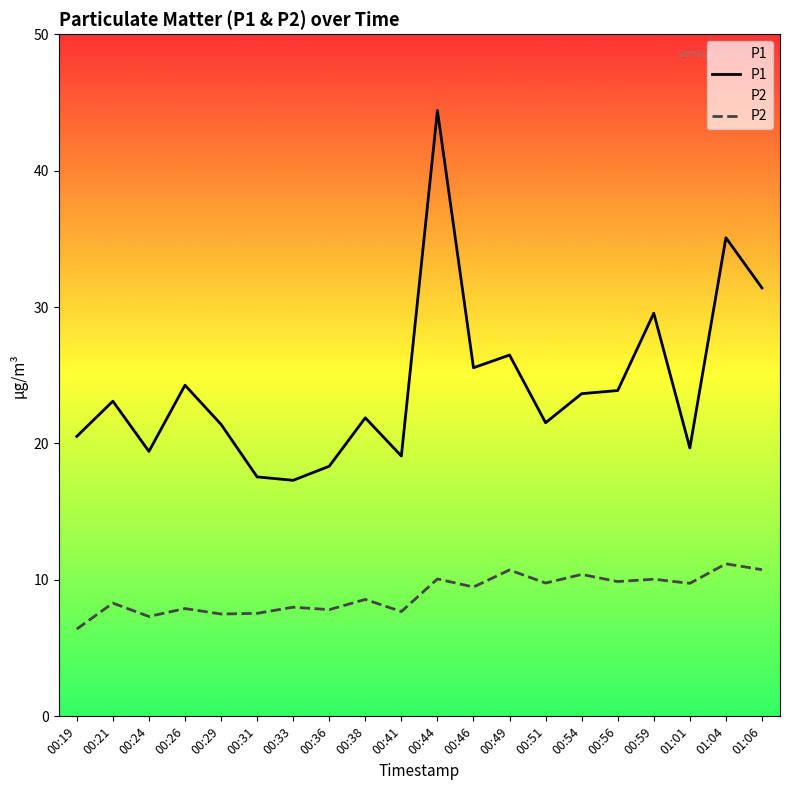

Reading left to right, list all the values displayed in this chart.

P1: 00:19=20.5	00:21=23.1	00:24=19.4	00:26=24.3	00:29=21.4	00:31=17.6	00:33=17.3	00:36=18.3	00:38=21.9	00:41=19.1	00:44=44.4	00:46=25.6	00:49=26.5	00:51=21.5	00:54=23.6	00:56=23.9	00:59=29.6	01:01=19.7	01:04=35.1	01:06=31.4
P2: 00:19=6.4	00:21=8.3	00:24=7.3	00:26=7.9	00:29=7.5	00:31=7.5	00:33=8.0	00:36=7.8	00:38=8.6	00:41=7.7	00:44=10.1	00:46=9.5	00:49=10.7	00:51=9.8	00:54=10.4	00:56=9.9	00:59=10.1	01:01=9.8	01:04=11.2	01:06=10.8